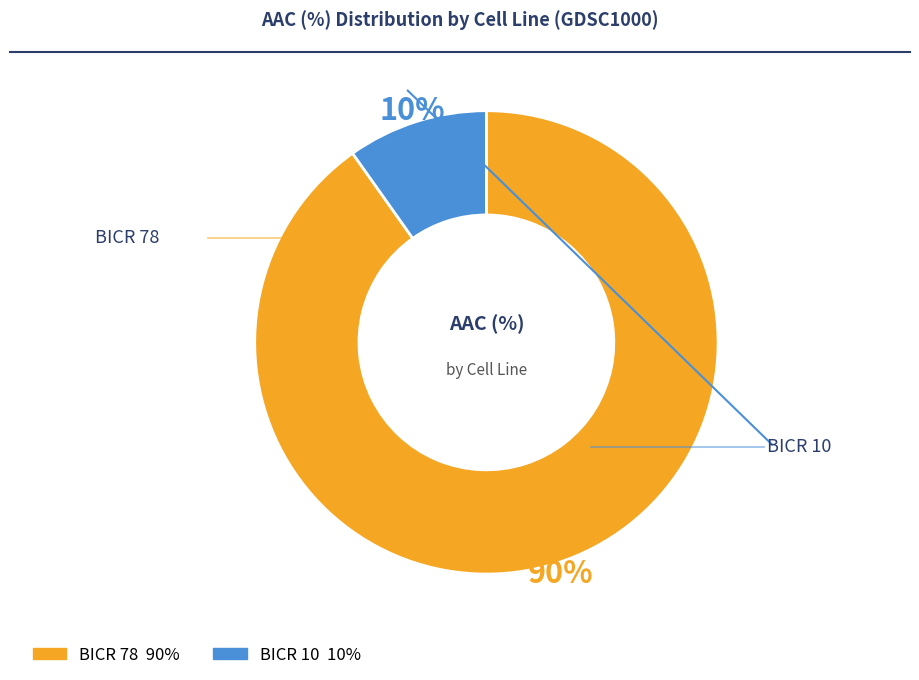

What percentage is the BICR 78 slice, to the nearest percent?

90%